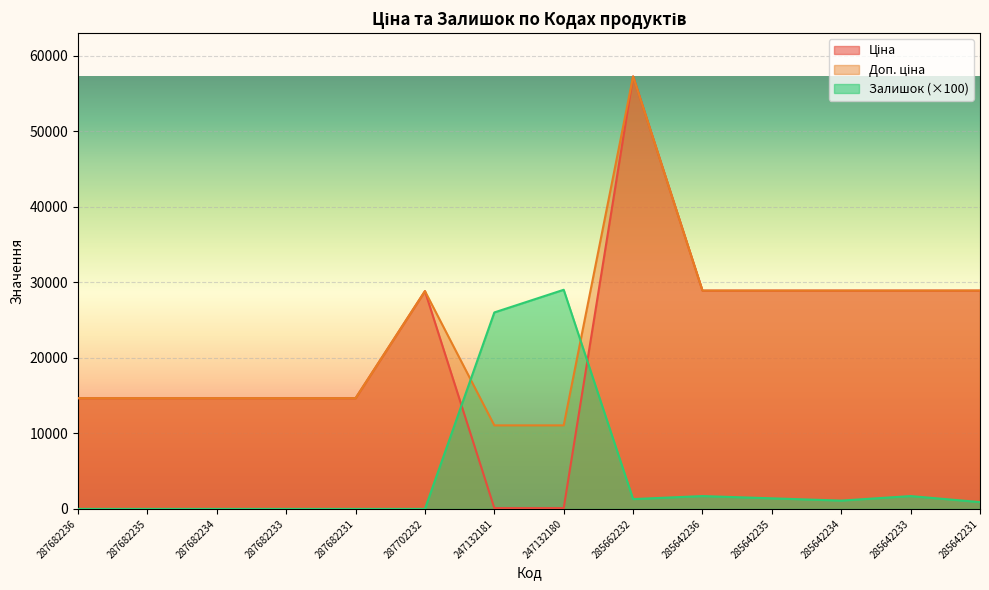

How many lines are shown in the chart?

3